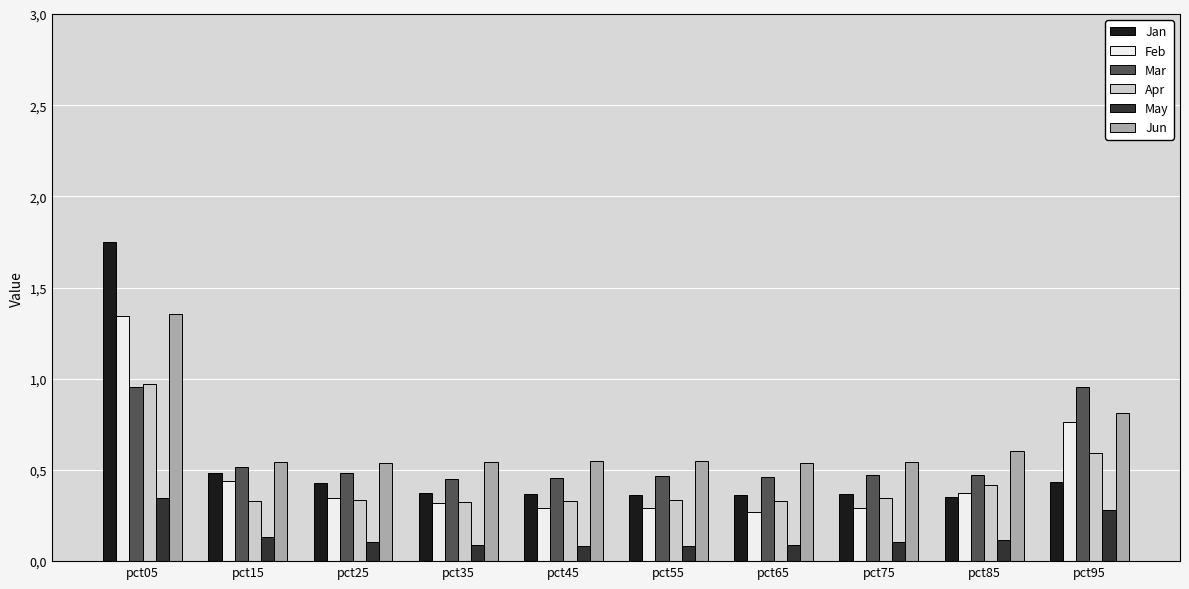

What are all the series names shown in the legend?

Jan, Feb, Mar, Apr, May, Jun